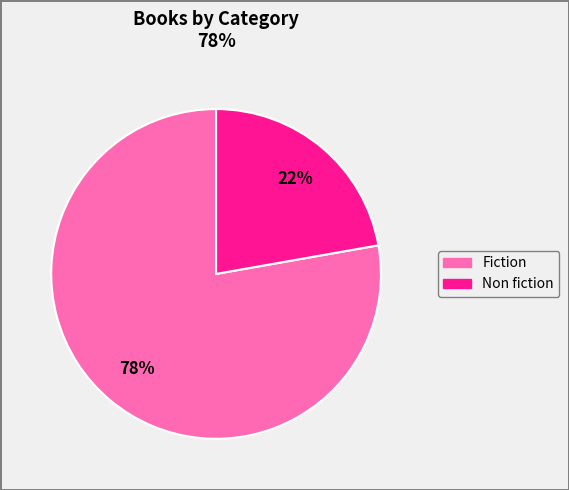

To the nearest percent, what is the difference between the largest and smallest slice percentages?

56%